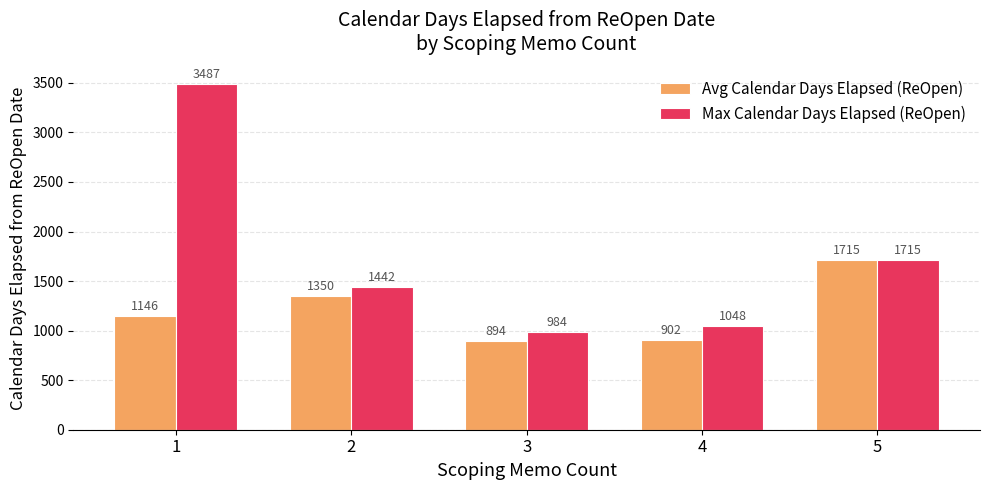

List the series in order of their overall mean, highest first.

Max Calendar Days Elapsed (ReOpen), Avg Calendar Days Elapsed (ReOpen)